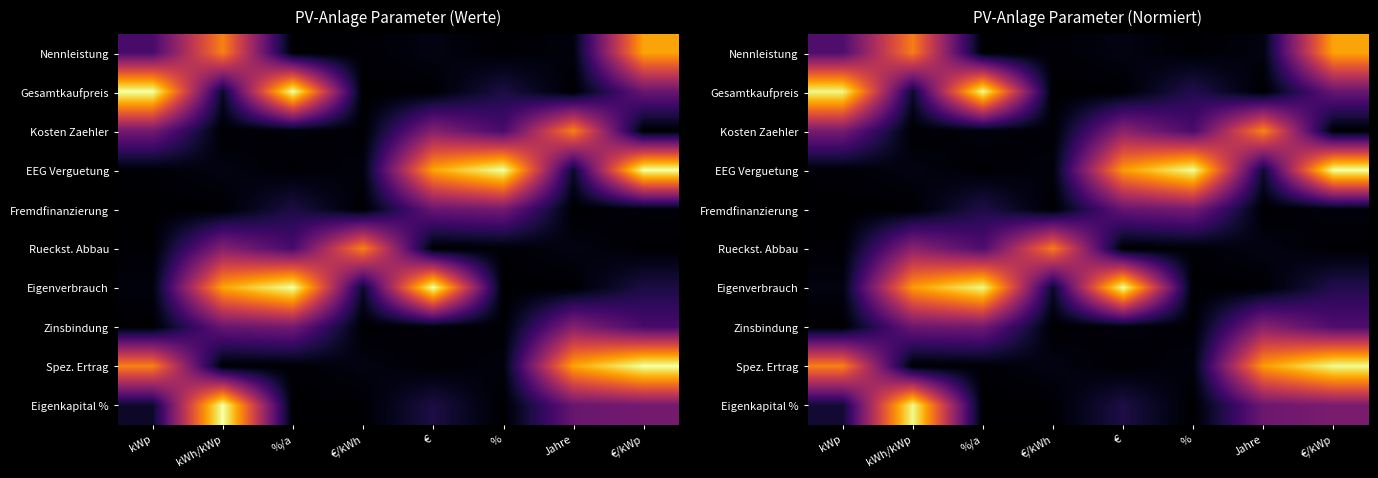

What is the average value of the Gesamtkaufpreis series?

0.3